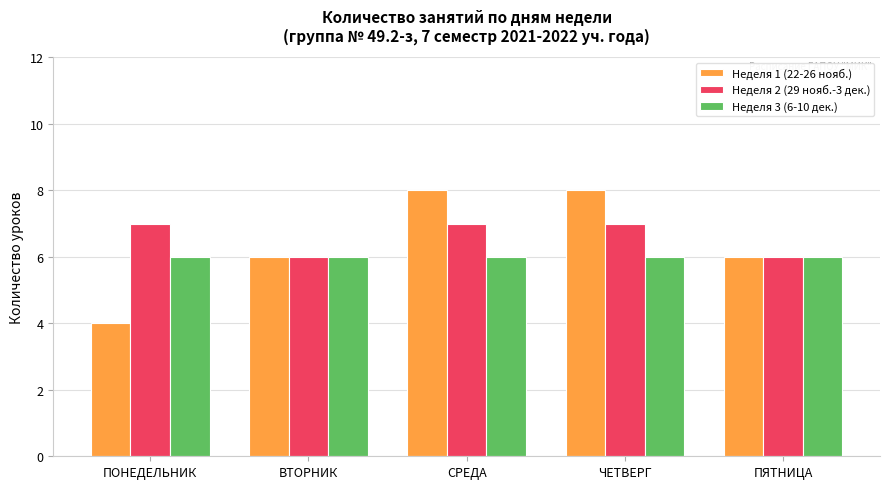

How many categories are shown in the chart?

5